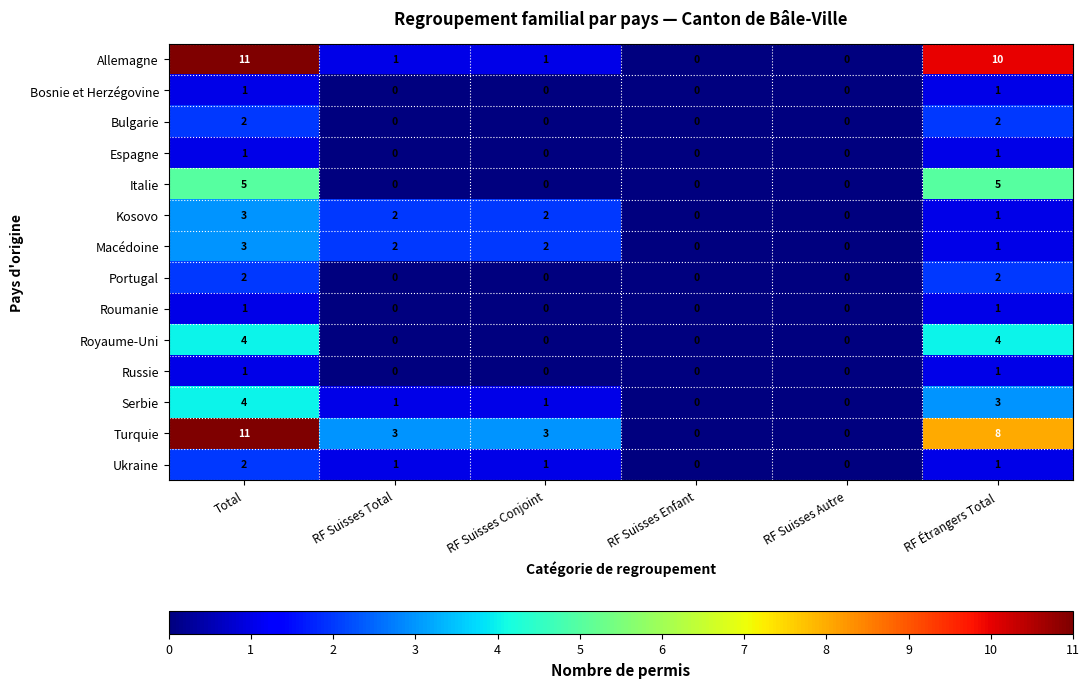

What is the difference between the maximum and minimum values in the Italie series?

5